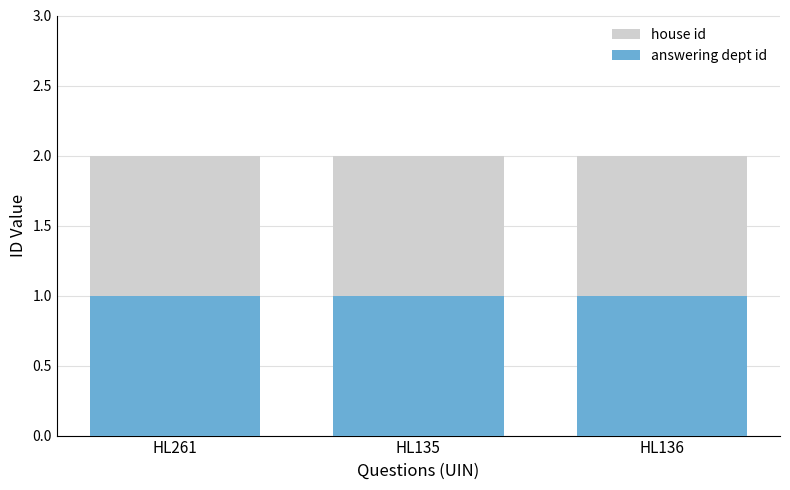

Reading left to right, transcribe all the data shown in this chart.

house id: 2	2	2
answering dept id: 1	1	1